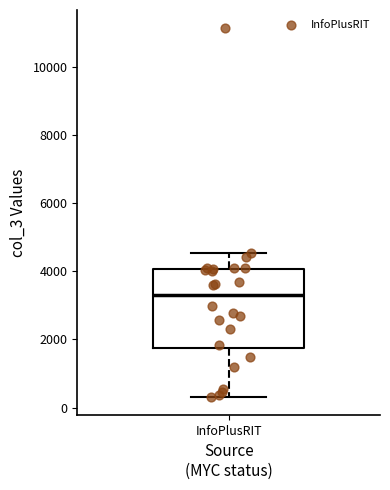

Where is the lower edge of the box for InfoPlusRIT on the y-axis? The values are not printed on the chart, so give them approximately, as read against the axis.

1800